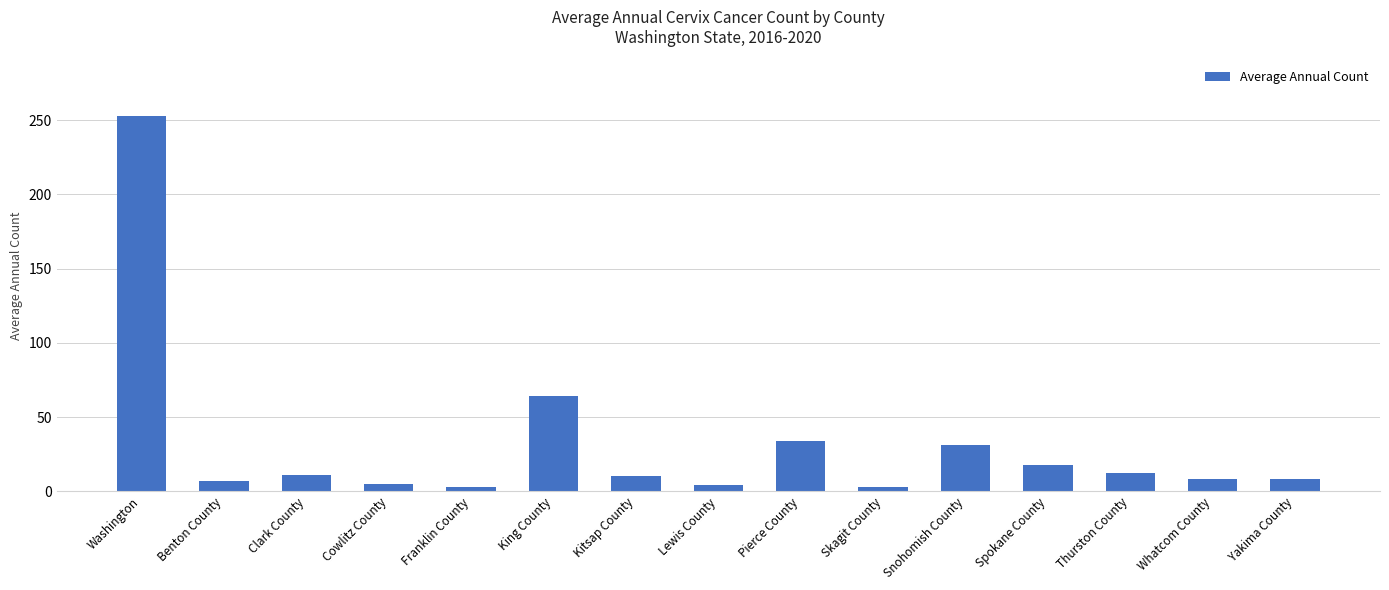

What is the label of the 1st bar from the left?

Washington